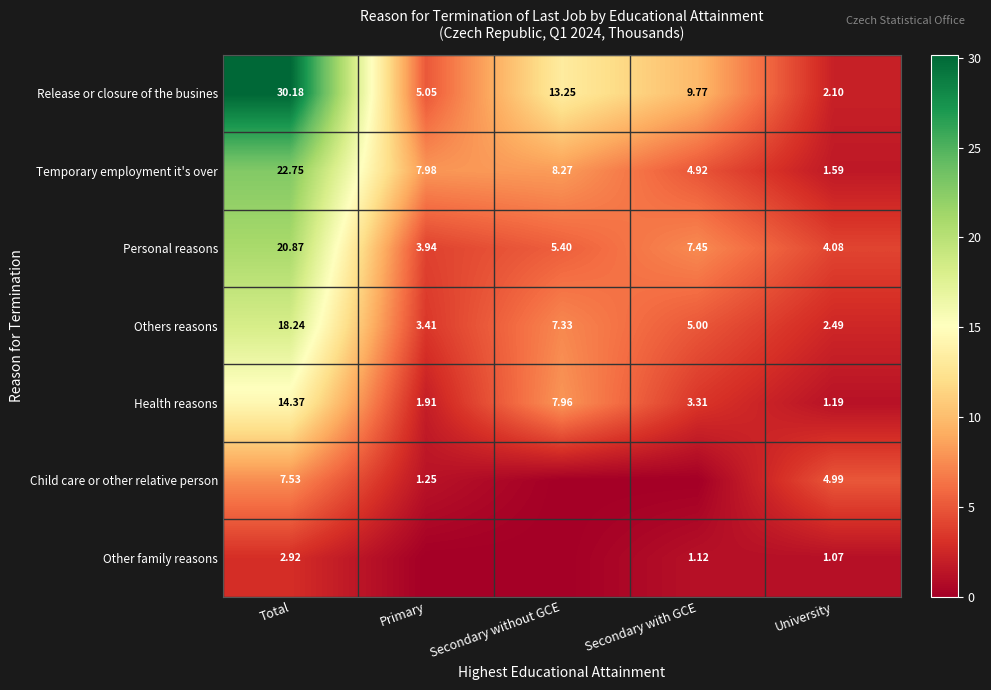

Is the value of Personal reasons at Secondary with GCE greater than the value of Others reasons at Total?

No